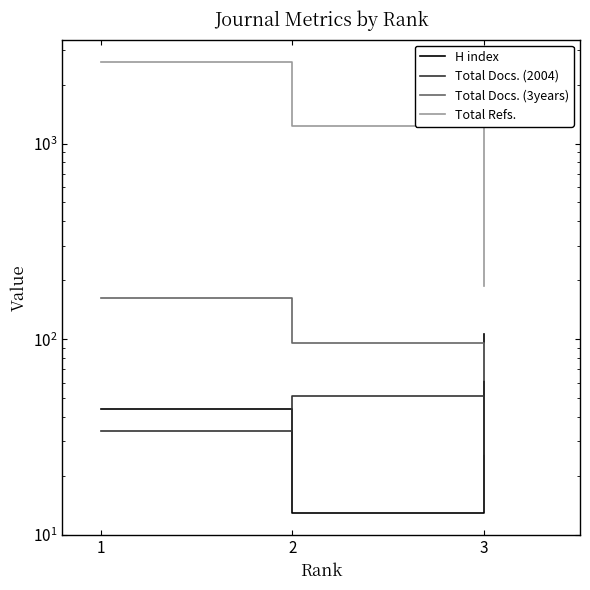

What is the value of the Total Docs. (2004) point at the 1st from the left?

34